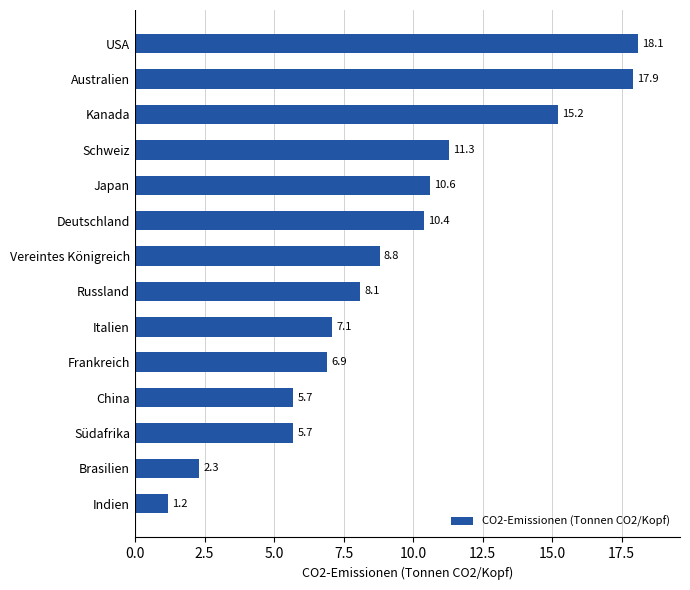

What is the minimum value shown in the chart?

1.2